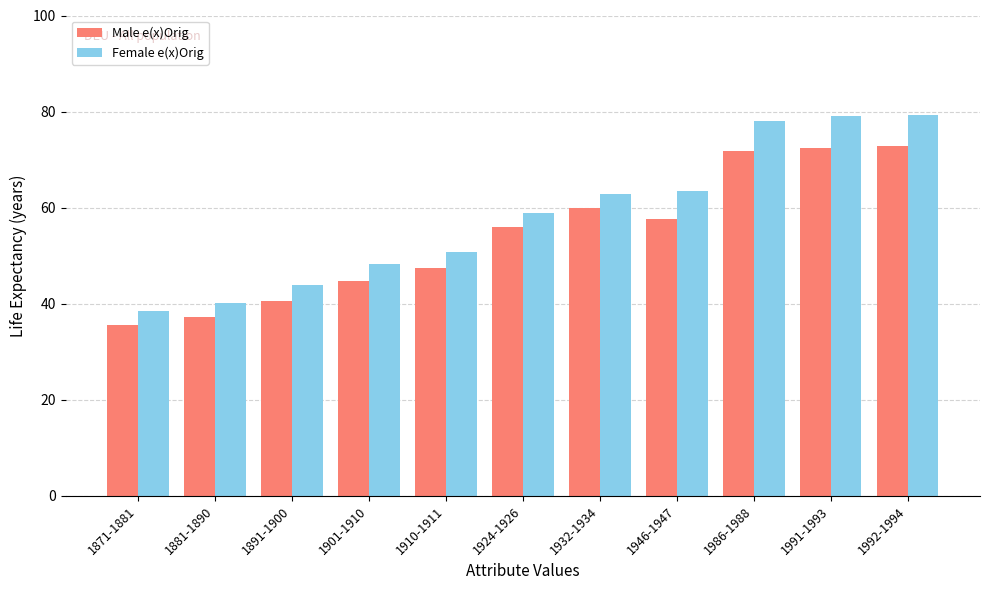

How many groups of bars are there?

11